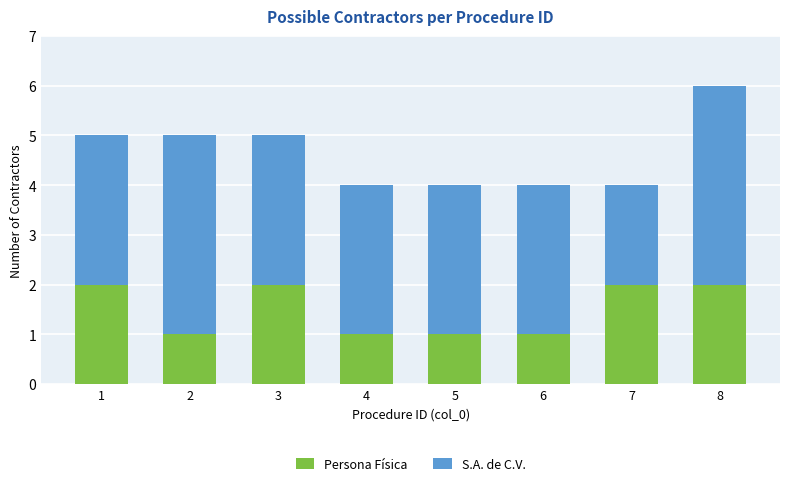

The value of Persona Física at 1 is 2. True or false?

True